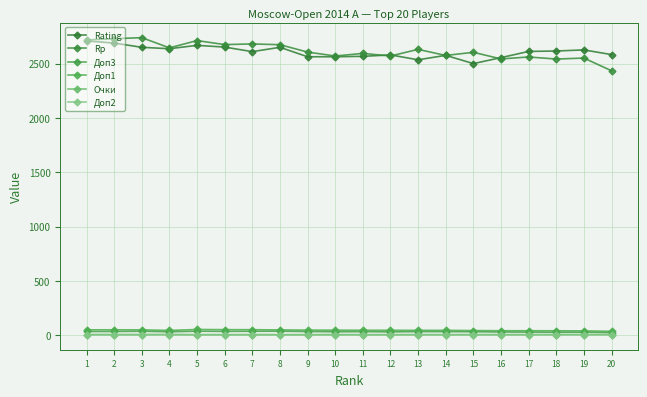

Rank the series by their maximum value, from lowest to highest.

Доп2, Очки, Доп3, Доп1, Rating, Rp